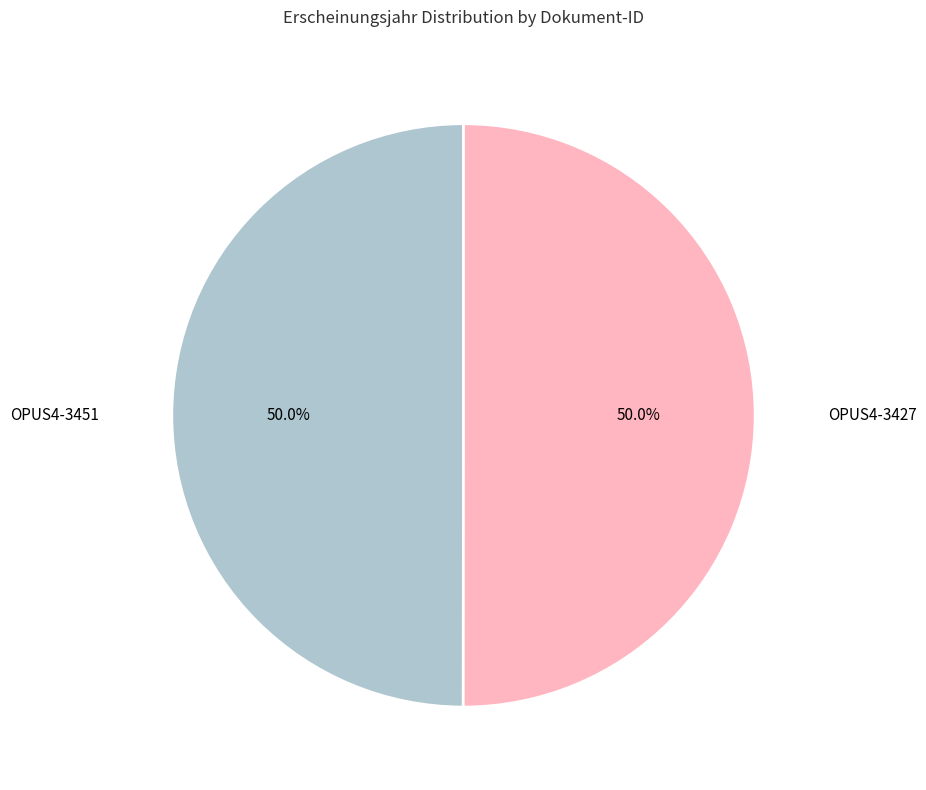

Count the number of slices in the pie.

2